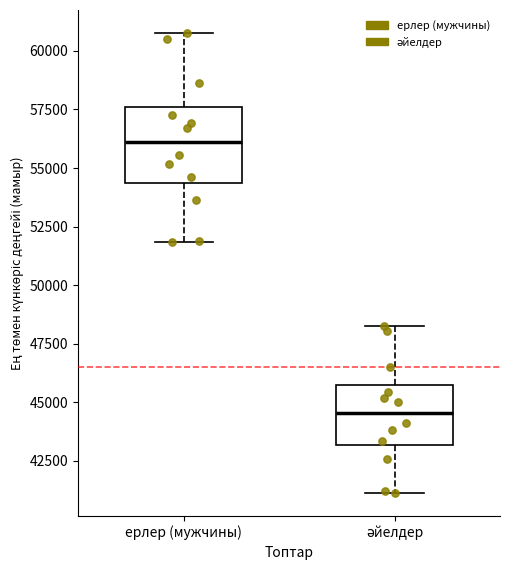

Where does the lower whisker of the box for әйелдер end on the y-axis? The values are not printed on the chart, so give them approximately, as read against the axis.

41000